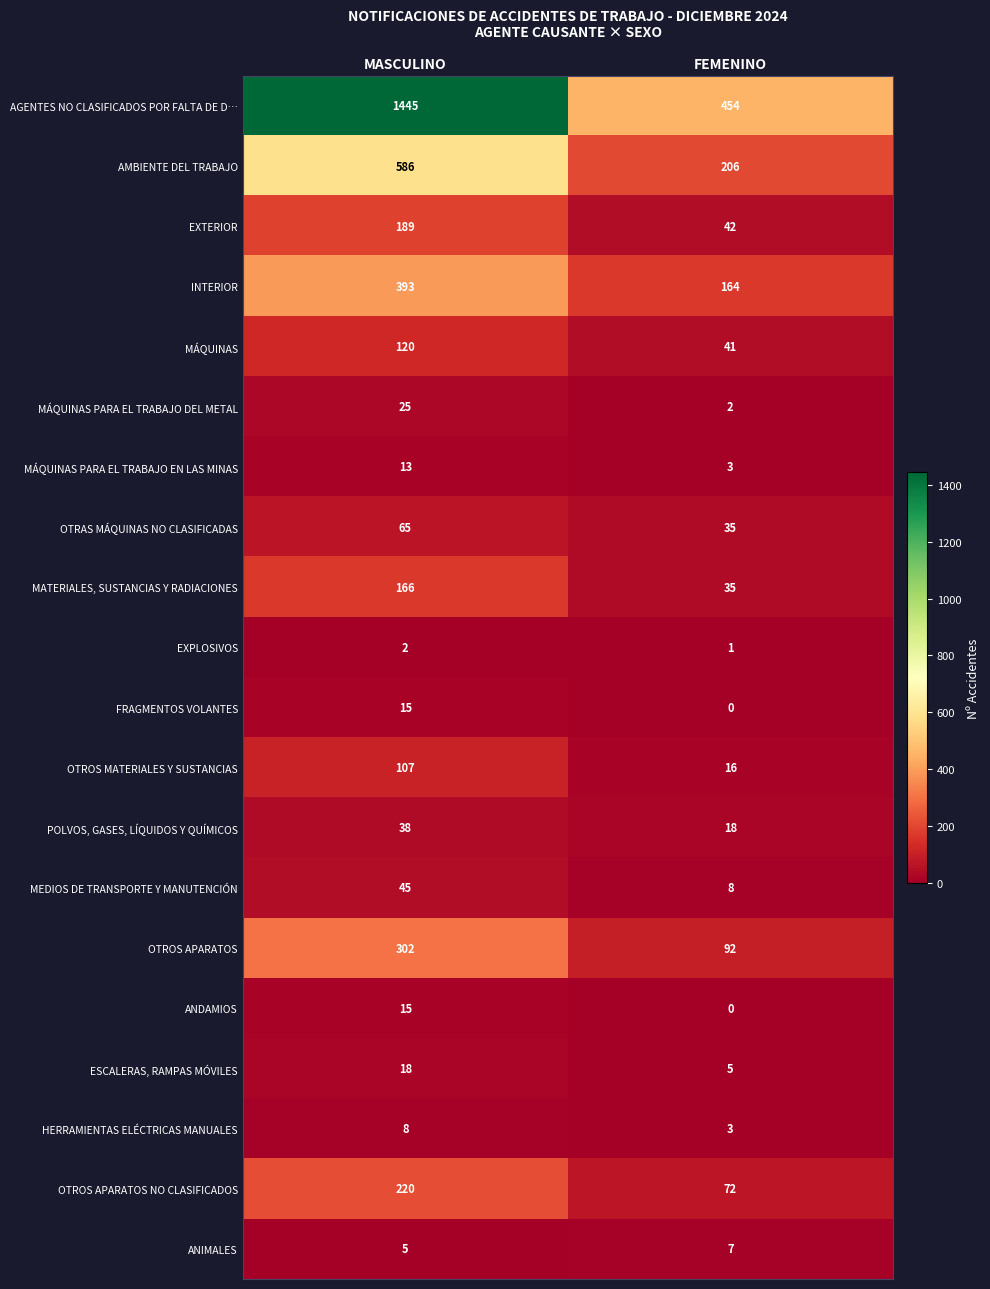

What is the difference between the highest and lowest values at FEMENINO?

454